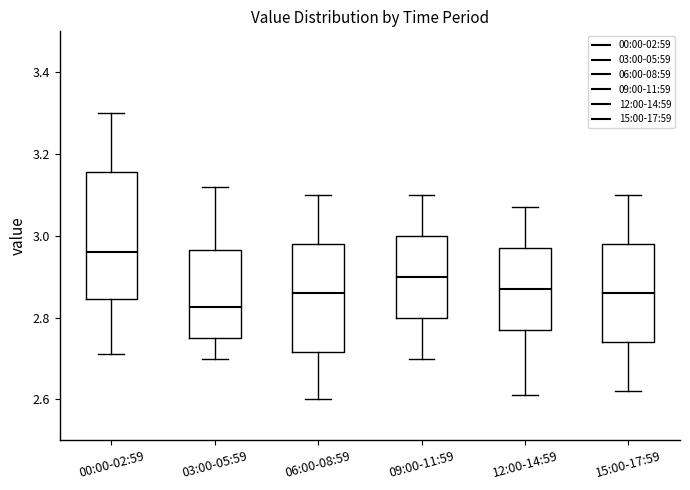

Reading left to right, transcribe this box plot: for each box, give where its median line is, the range the box spans, and where its two whiskers end, as read against the y-axis. The values are not printed on the chart, so give them approximately, as read against the axis.

00:00-02:59: median 2.96, box 2.84 to 3.16, whiskers 2.72 to 3.30
03:00-05:59: median 2.82, box 2.76 to 2.96, whiskers 2.70 to 3.12
06:00-08:59: median 2.86, box 2.72 to 2.98, whiskers 2.60 to 3.10
09:00-11:59: median 2.90, box 2.80 to 3.00, whiskers 2.70 to 3.10
12:00-14:59: median 2.88, box 2.78 to 2.98, whiskers 2.62 to 3.08
15:00-17:59: median 2.86, box 2.74 to 2.98, whiskers 2.62 to 3.10